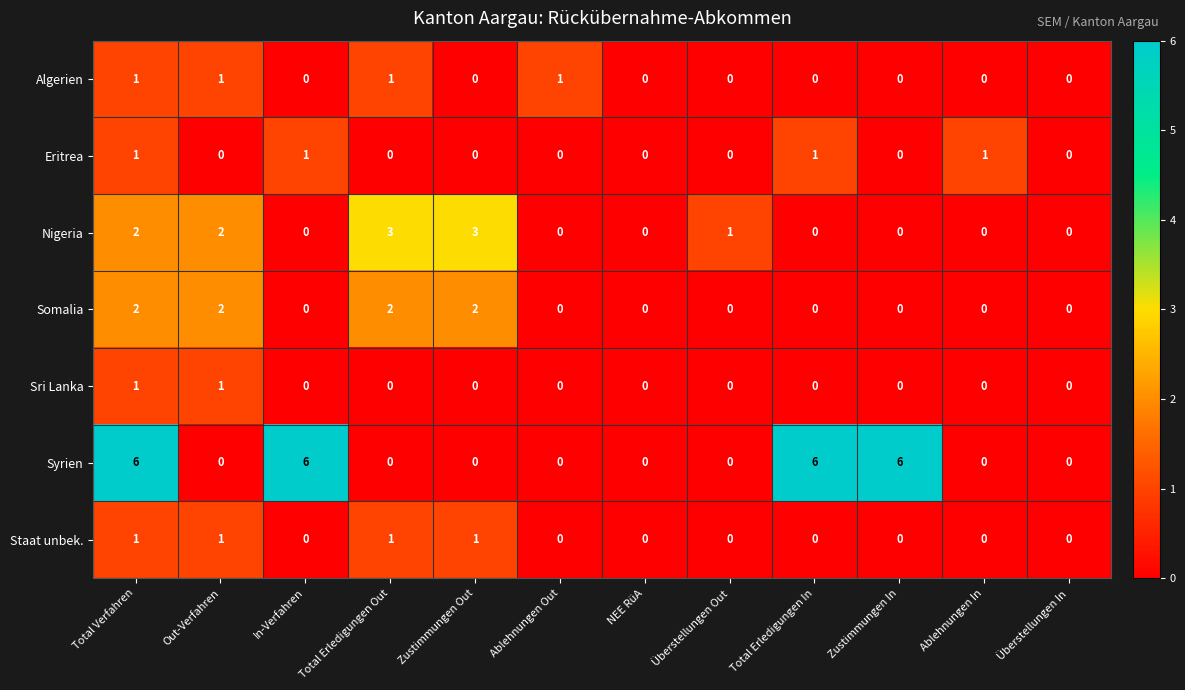

How many Eritrea values are between 0 and 1?

12